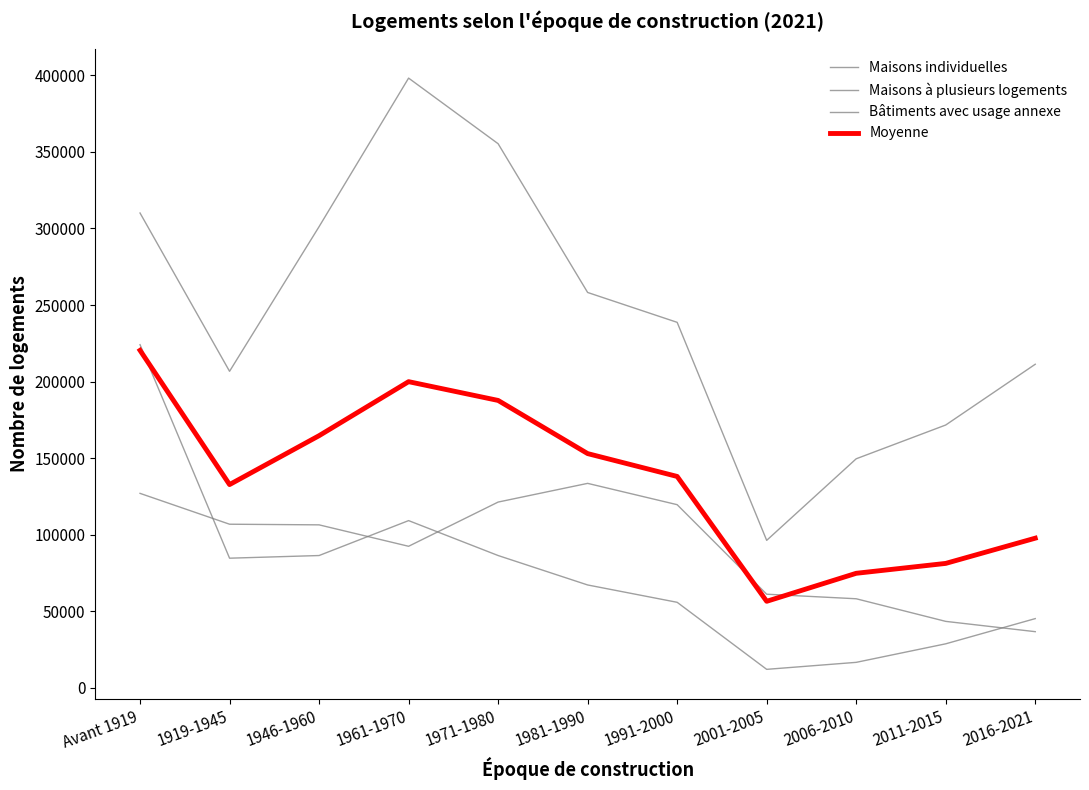

How many interior local peaks does the Maisons à plusieurs logements series have?

1